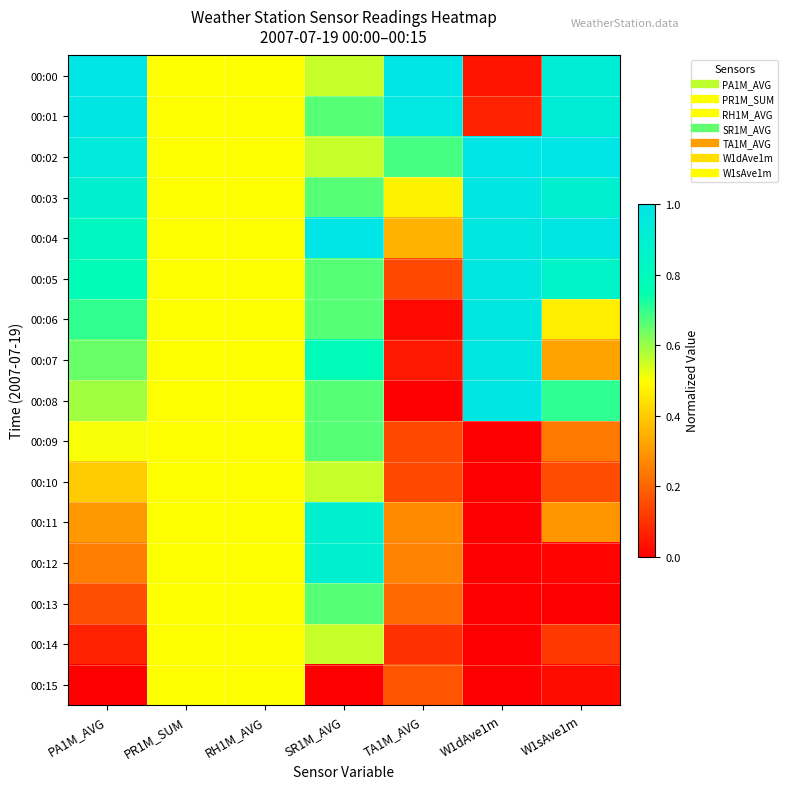

Which has a higher value, W1sAve1m or TA1M_AVG?

TA1M_AVG